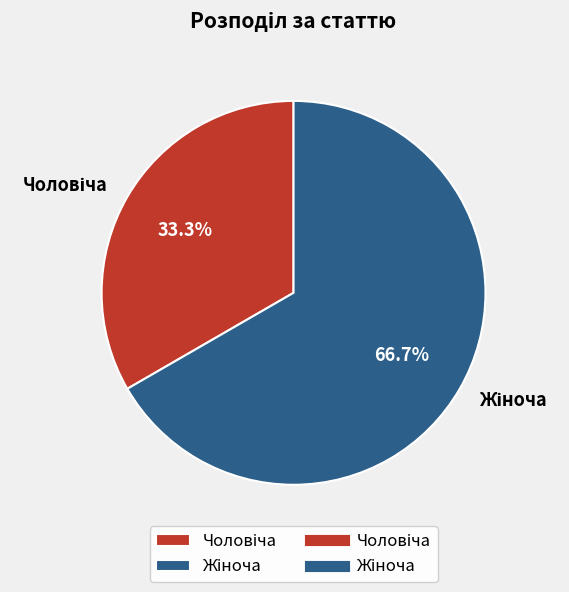

To the nearest percent, what is the difference between the largest and smallest slice percentages?

33%